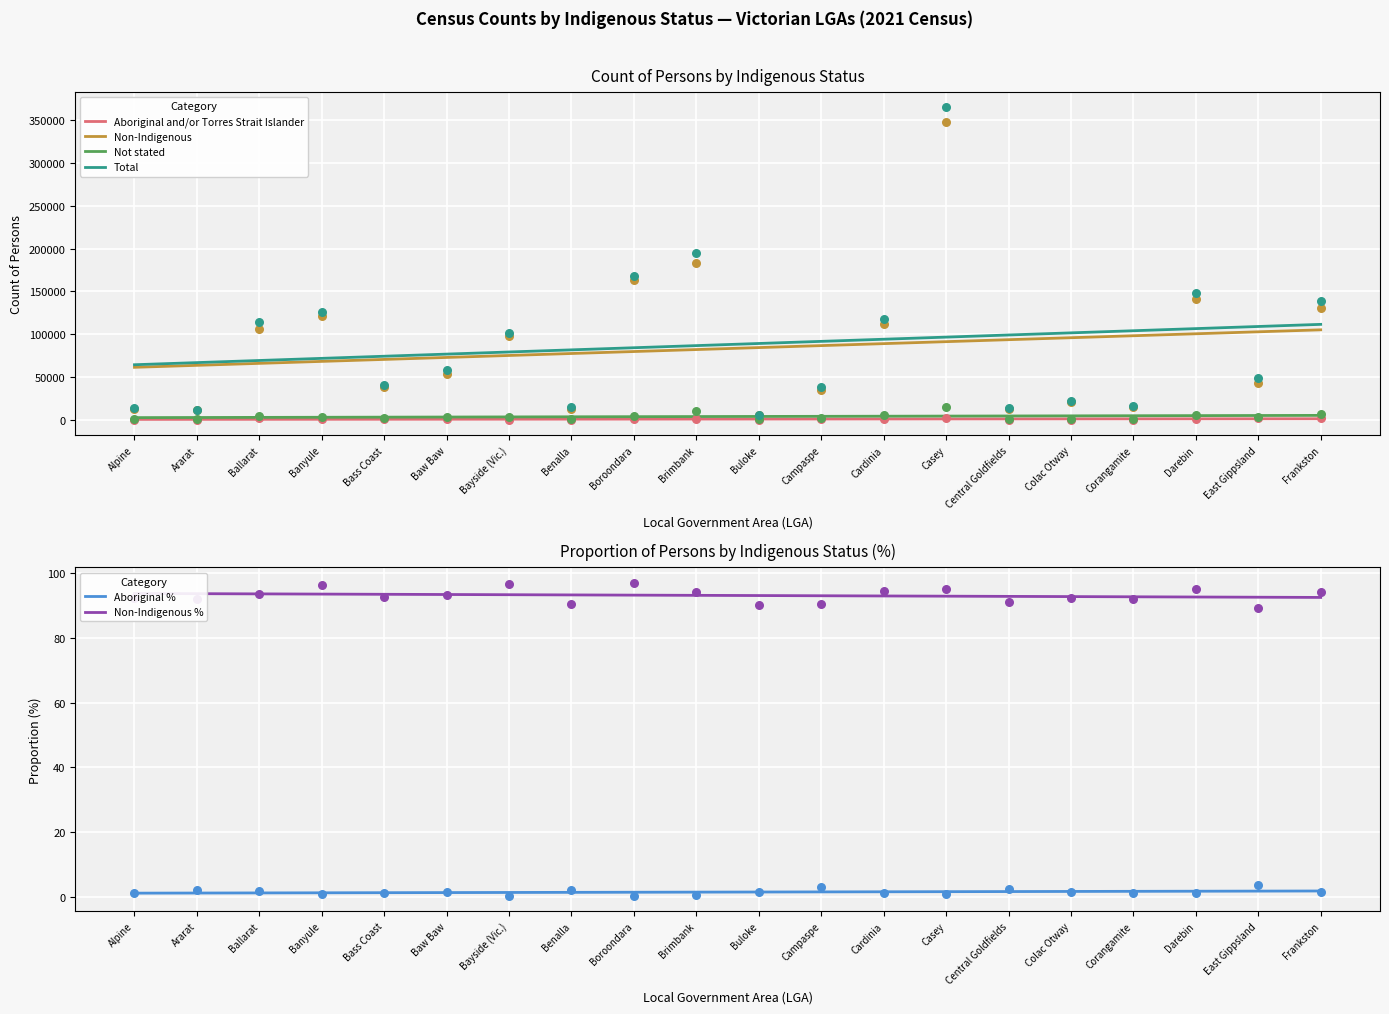

At which category is the sum across all series the highest?

Frankston